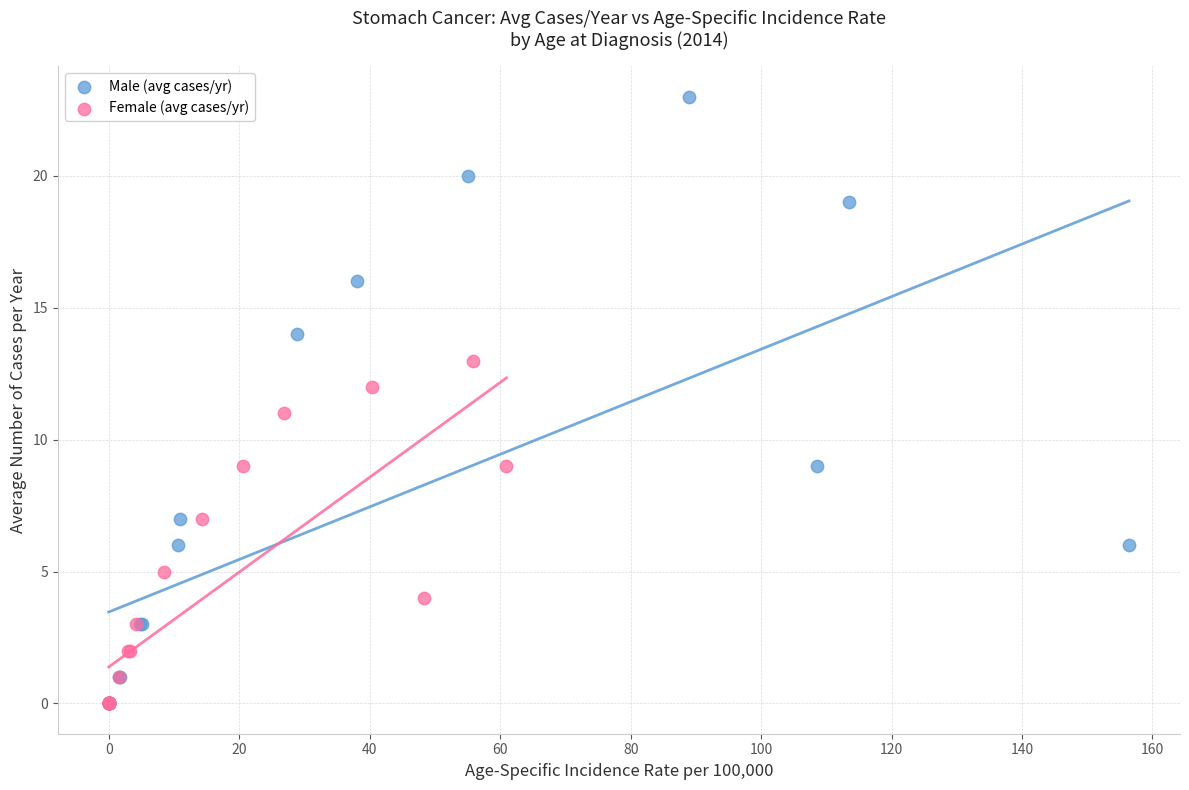

What are all the series names shown in the legend?

Male (avg cases/yr), Female (avg cases/yr)